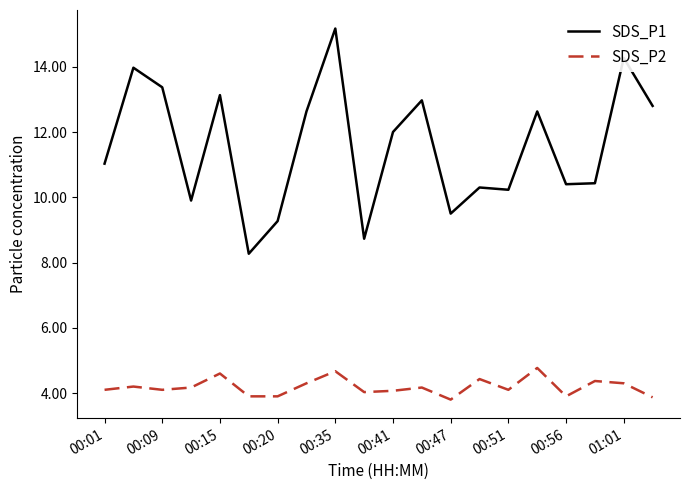

Which series has the largest total across all categories?

SDS_P1